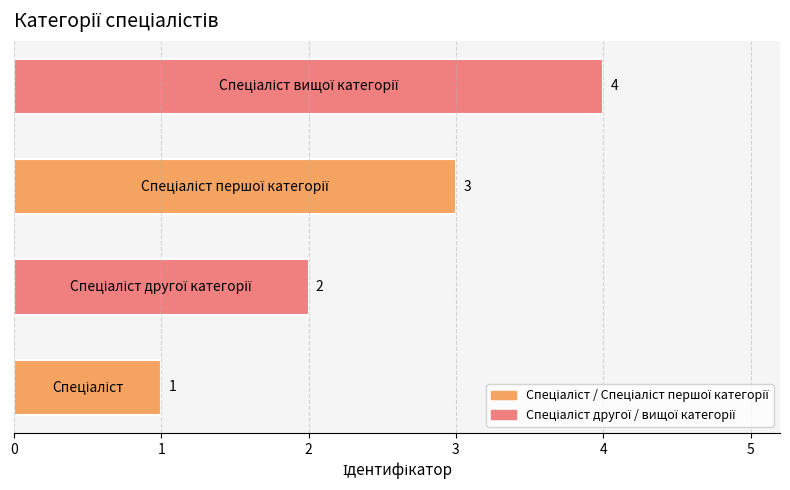

Count the values in the range 2 to 4.

3